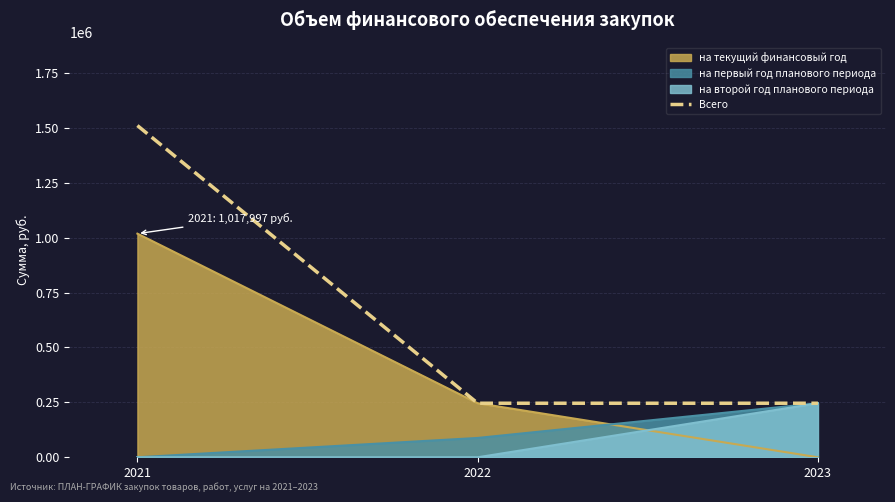

What is the average value?

667332.2